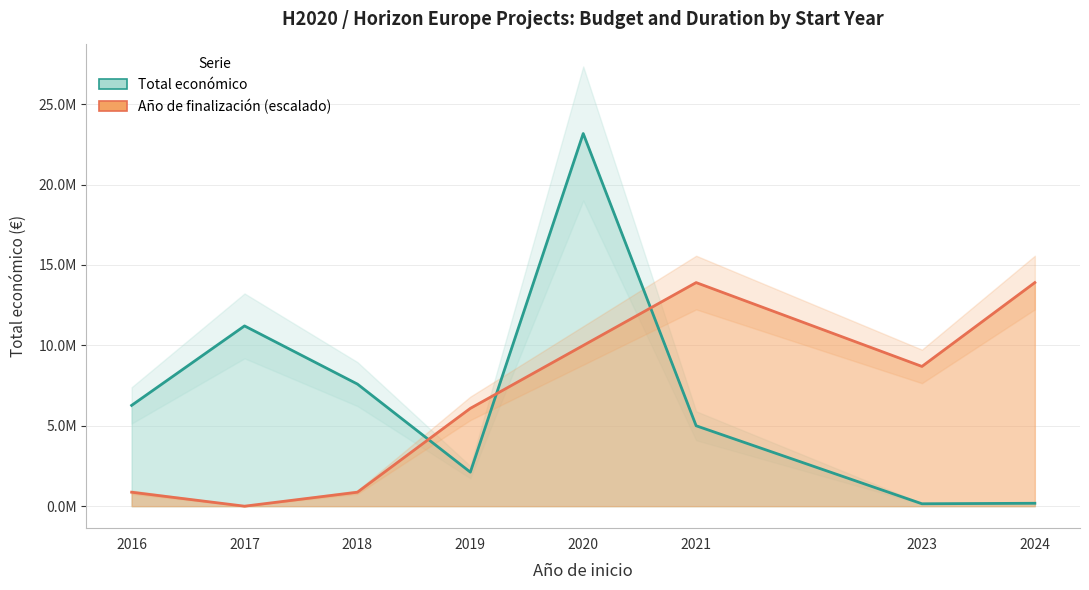

Which series has the largest total across all categories?

Total económico